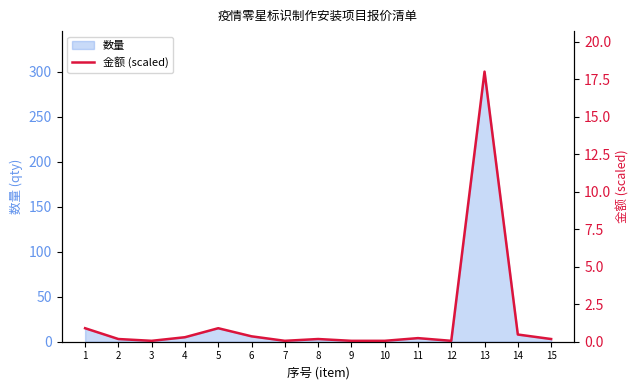

How many lines are shown in the chart?

1